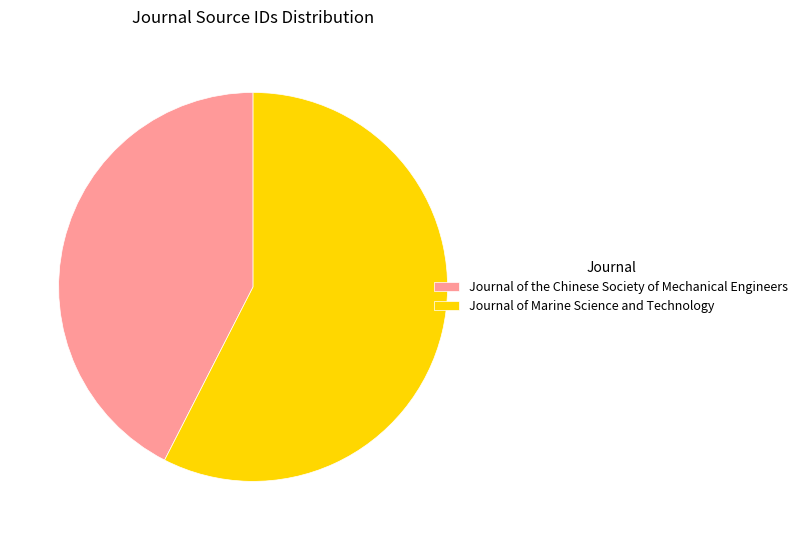

What is the ratio of the value at Journal of the Chinese Society of Mechanical Engineers to the value at Journal of Marine Science and Technology?

0.7